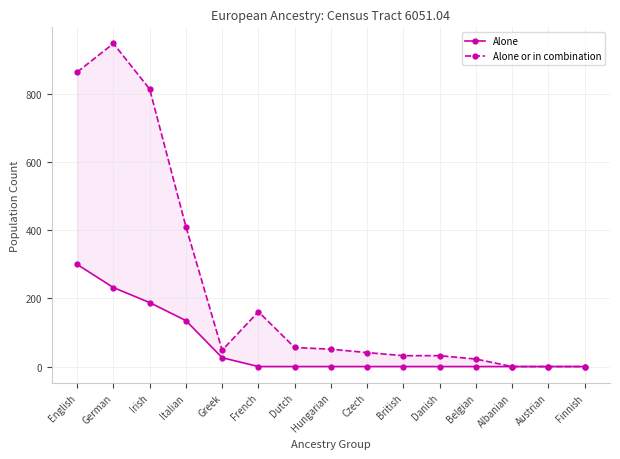

Which series has the largest total across all categories?

Alone or in combination